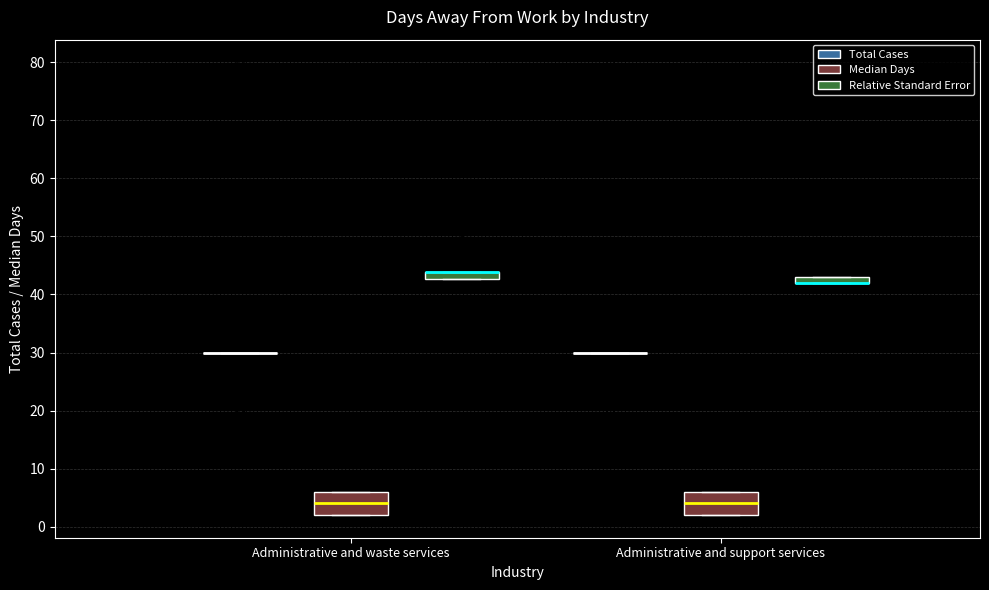

Where is the lower edge of the box for Administrative and waste services (Median Days) on the y-axis? The values are not printed on the chart, so give them approximately, as read against the axis.

2